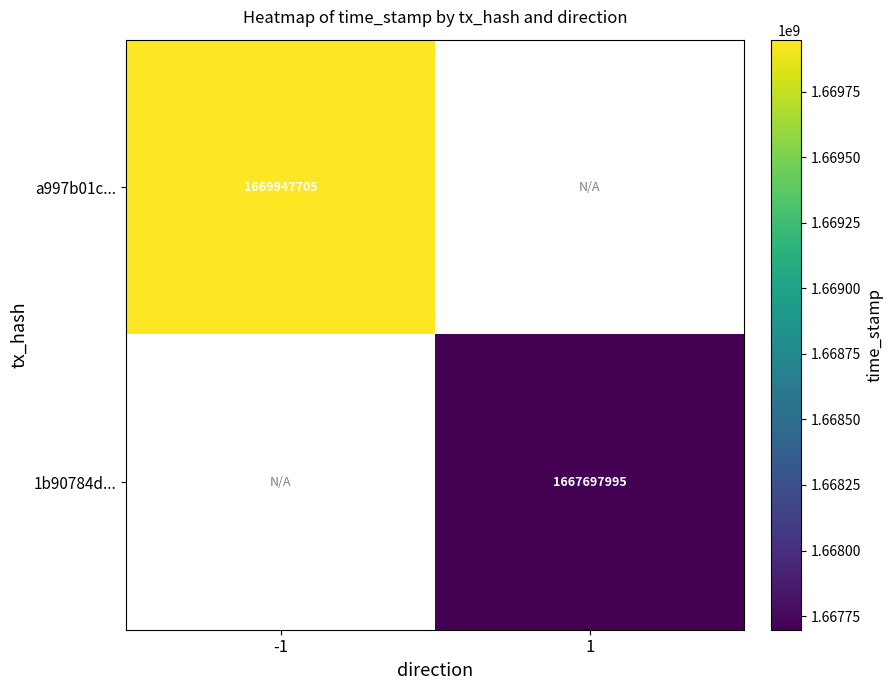

True or false: a997b01c... has a value of 1669947705 at -1.

True